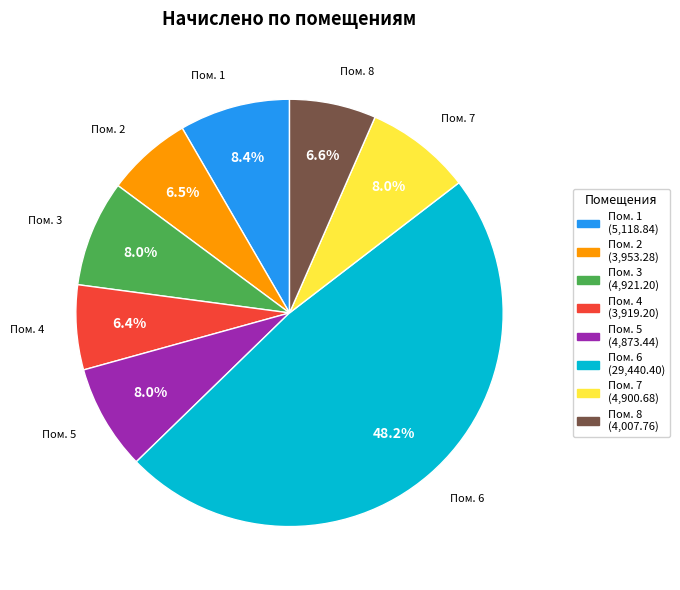

Is there any slice that represents more than half of the pie?

No